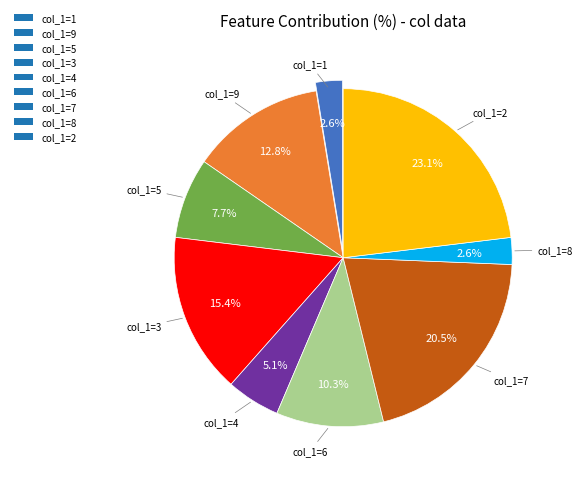

Which slice is the largest?

col_1=2